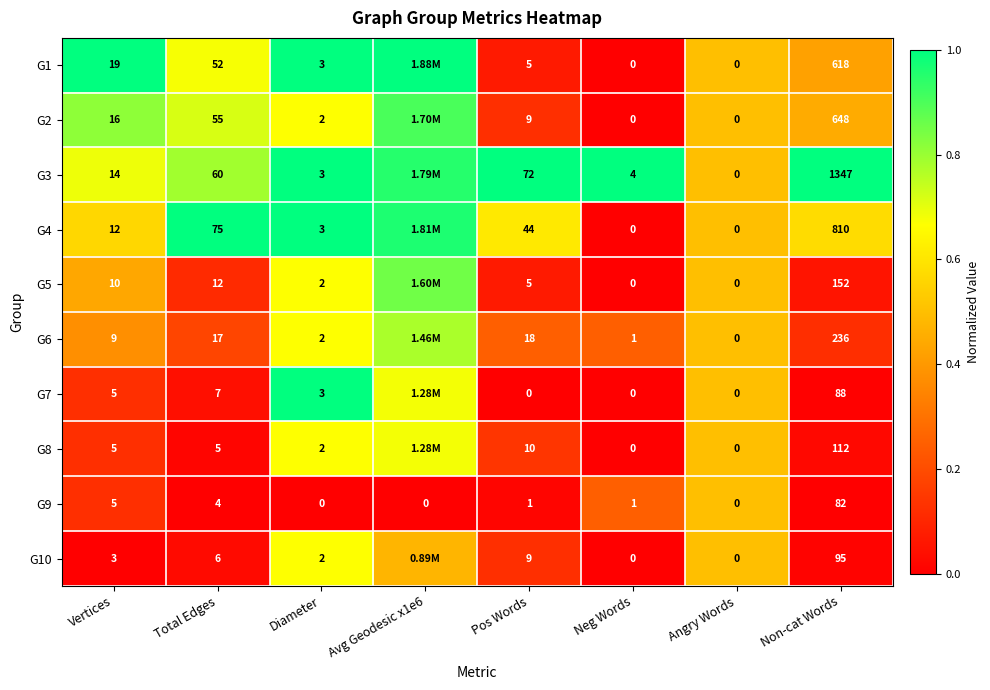

How many values in the G9 series are below 1?

3